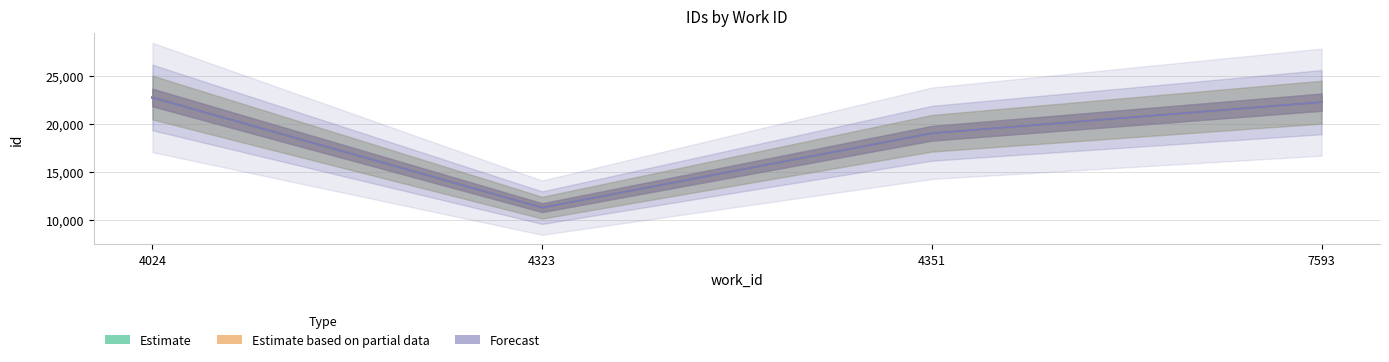

Where is Estimate nearest to the value 16990?

4351